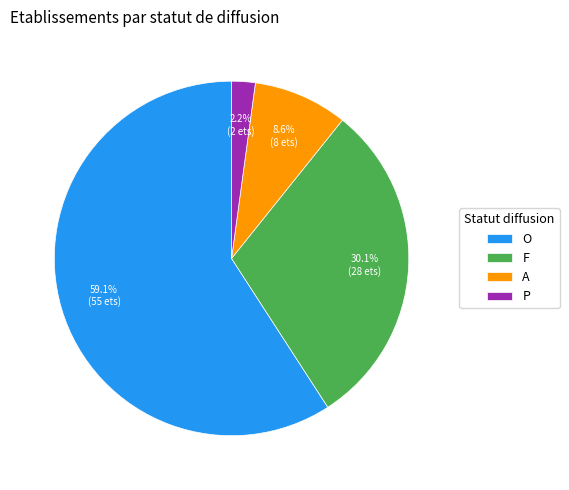

Is it true that A is 9% of the pie?

True